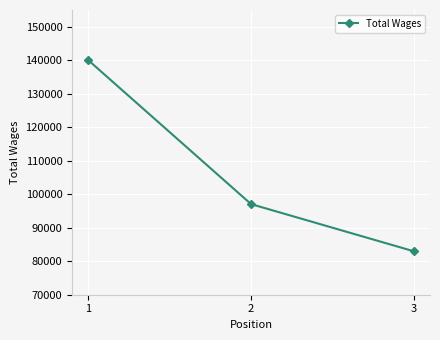

What is the sum of all values?

320009